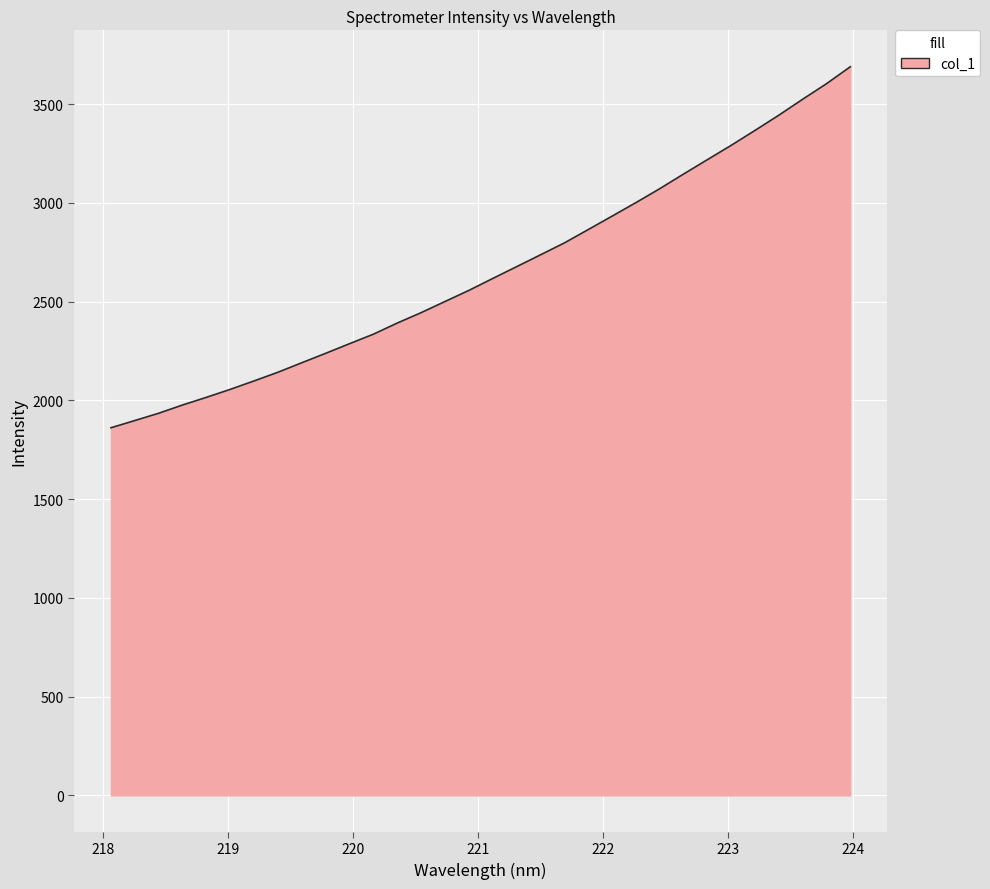

What is the smallest value displayed?

1861.6